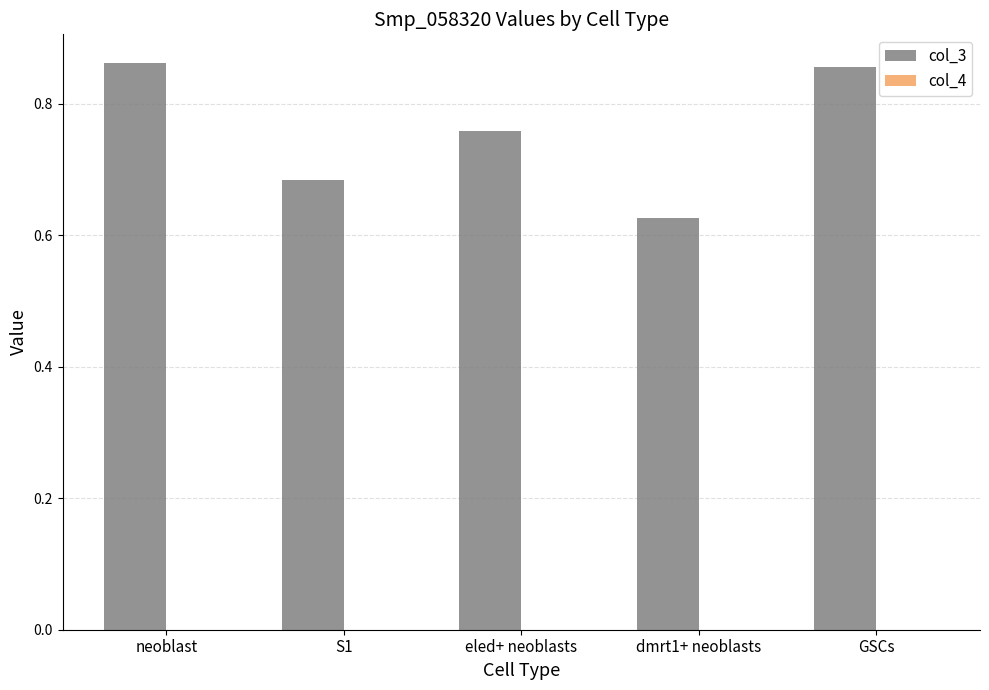

Which series has the largest range (max minus min)?

col_3